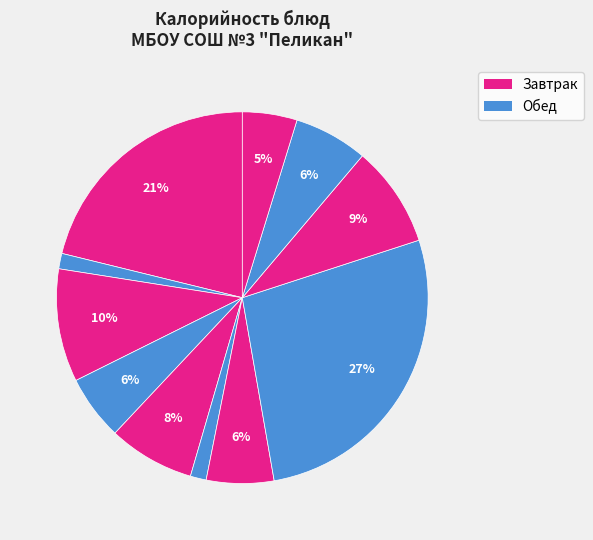

Count the number of slices in the pie.

11